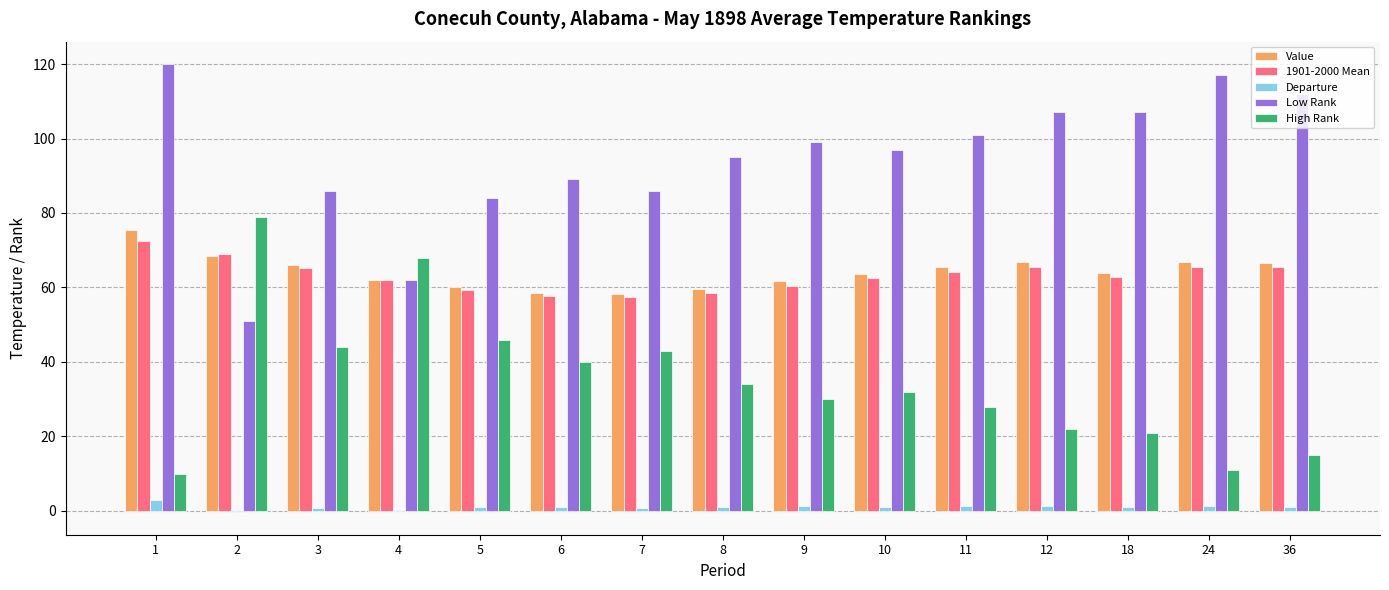

How many groups of bars are there?

15